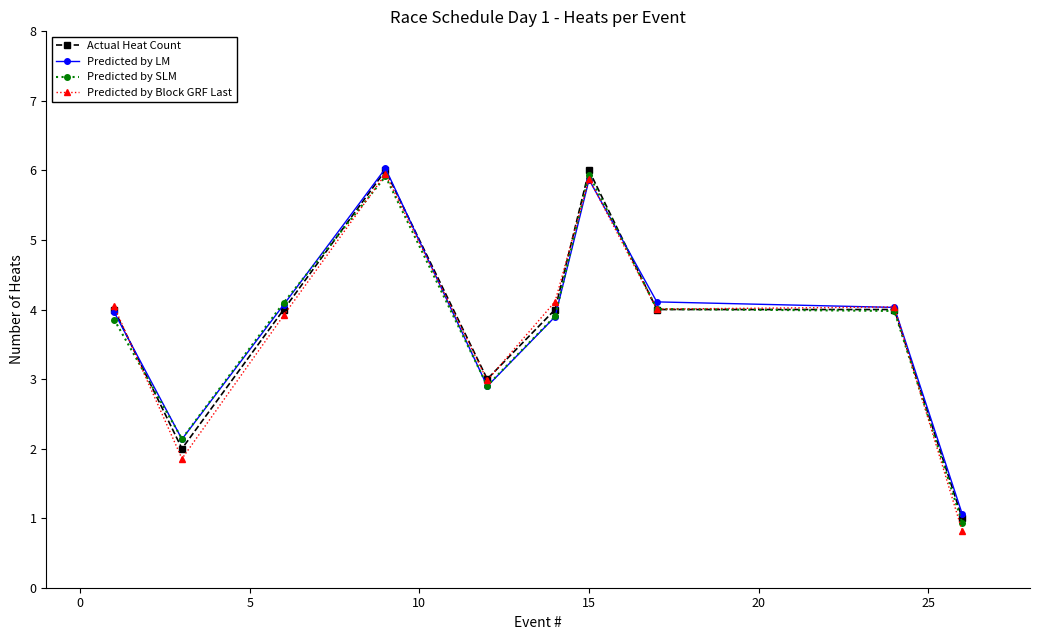

What is the difference between the second highest and minimum values in the Predicted by Block GRF Last series?

5.1